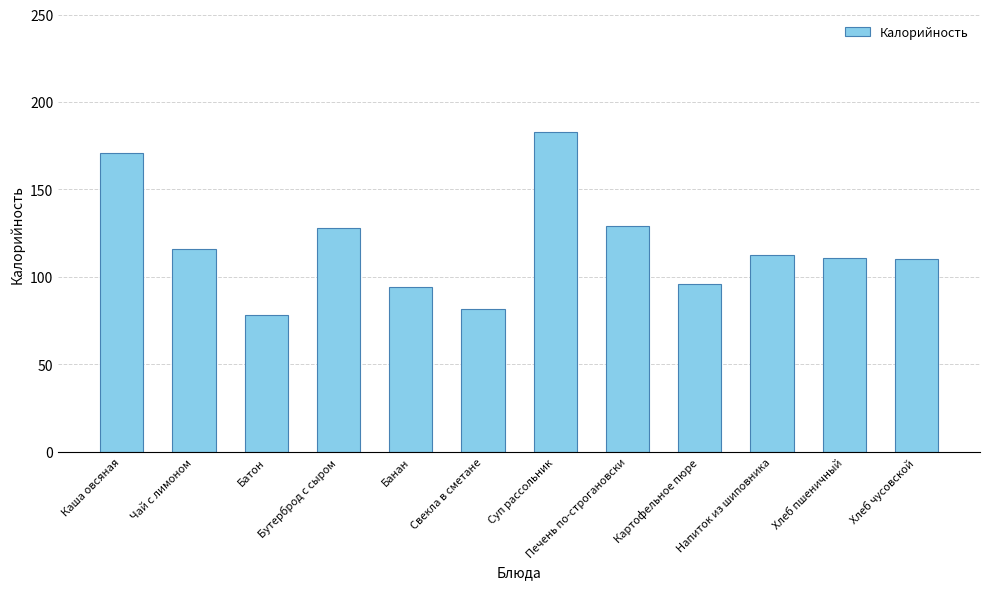

What is the sum of the values at Хлеб пшеничный and Каша овсяная?

282.0